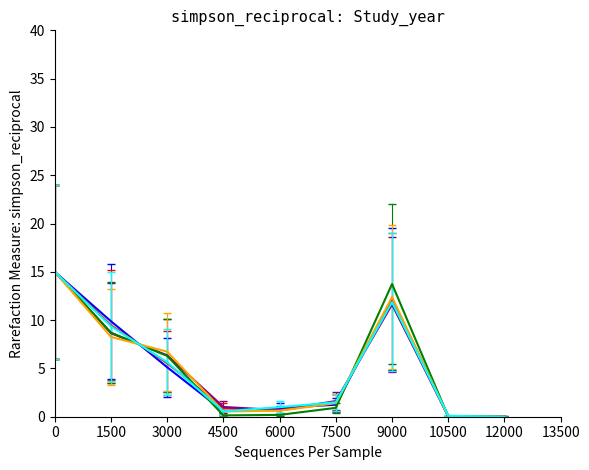

What is the greatest value displayed?

15.0